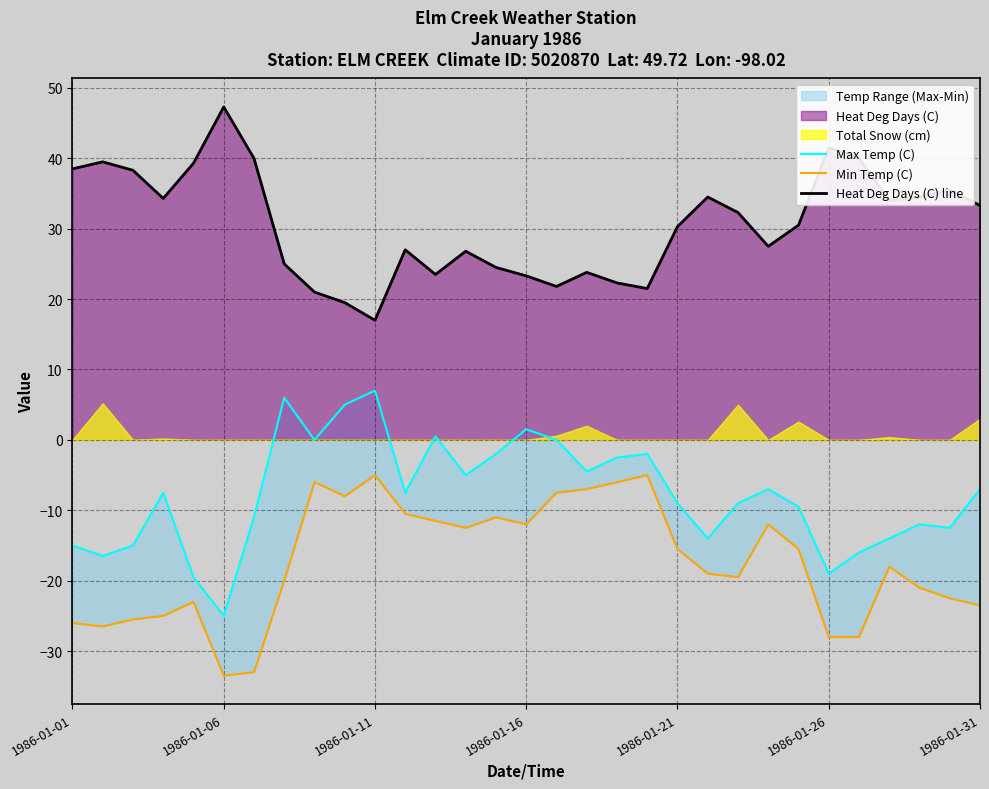

What is the smallest value displayed?

-33.5